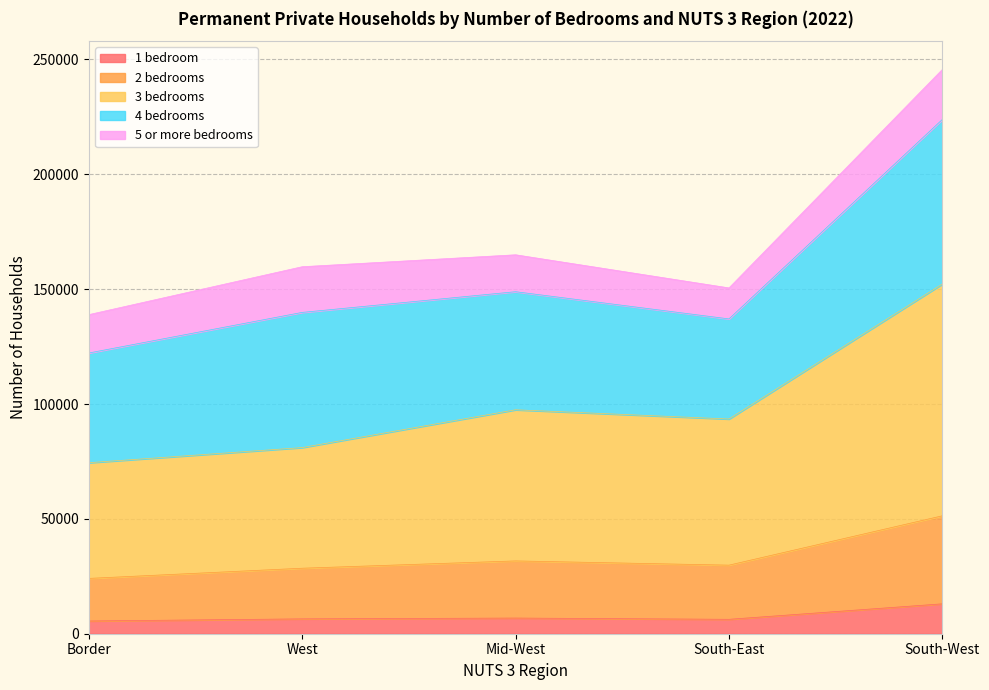

True or false: 1 bedroom has a value of 6466 at West.

True